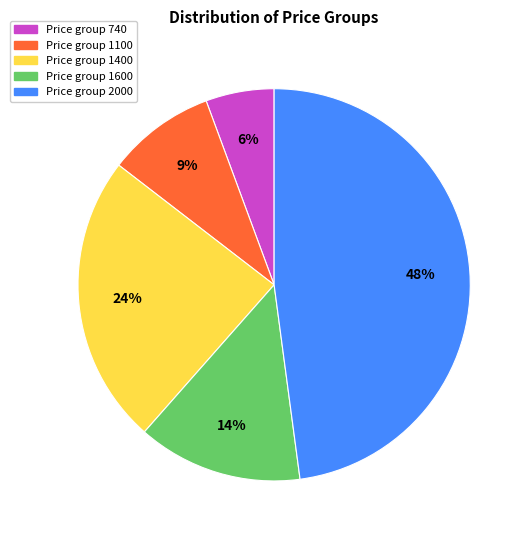

Does Price group 1600 account for over 50% of the chart?

No